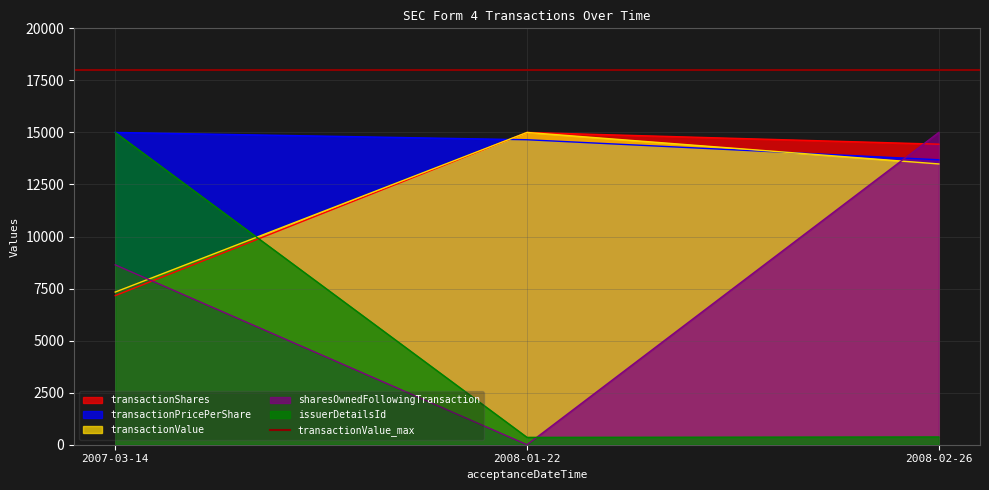

The transactionPricePerShare series shows 21301.9 at 2008-02-26. True or false?

False